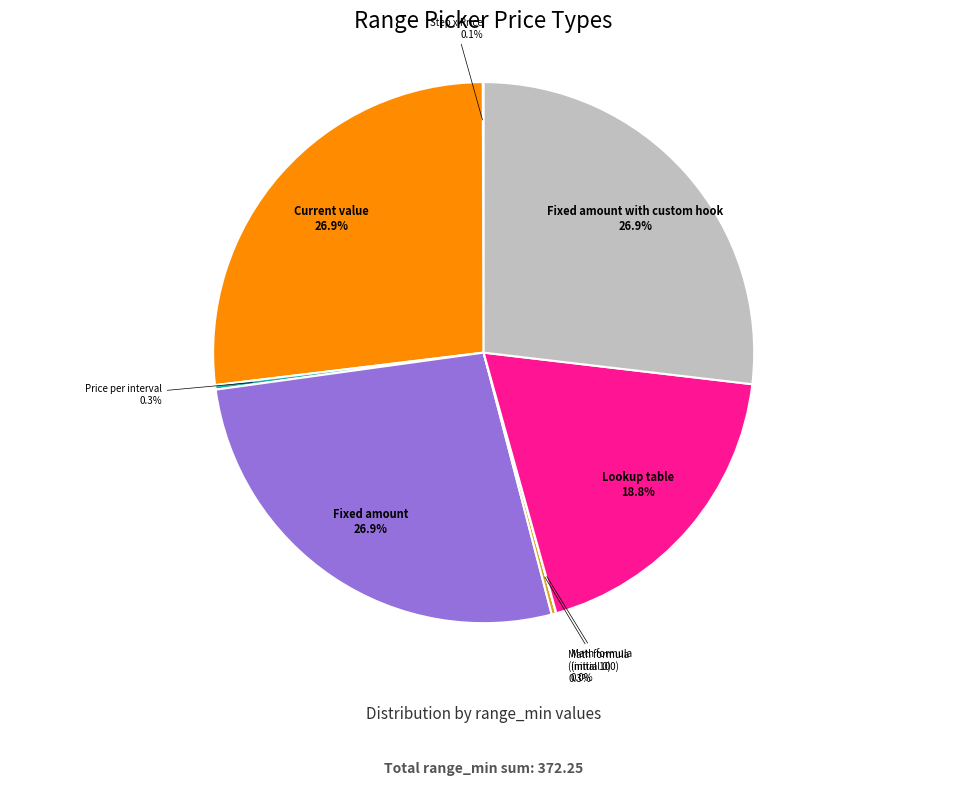

Is there any slice that represents more than half of the pie?

No